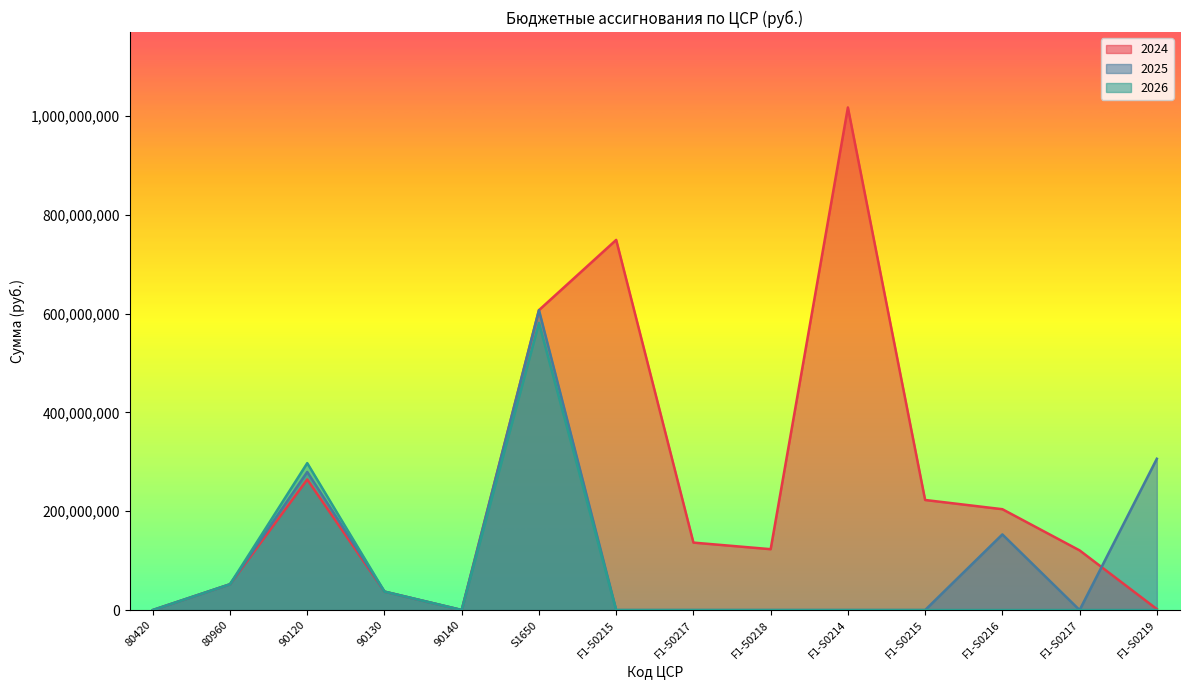

How many data points in 2026 are above 0?

6